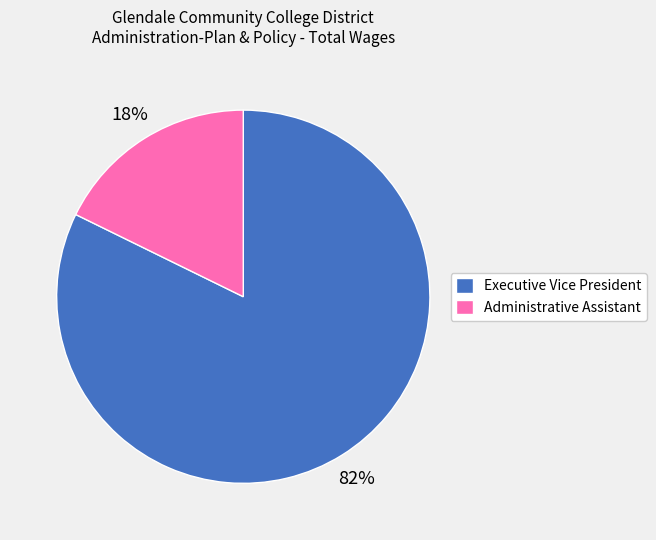

True or false: Administrative Assistant accounts for 9% of the total.

False